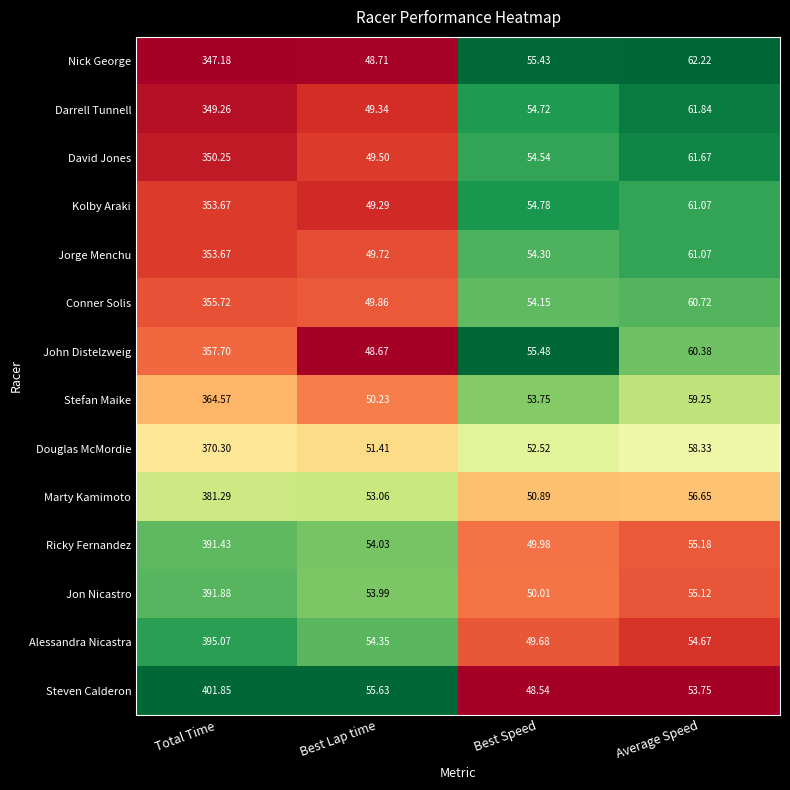

Between Total Time and Best Speed, which series saw the biggest shift?

Steven Calderon